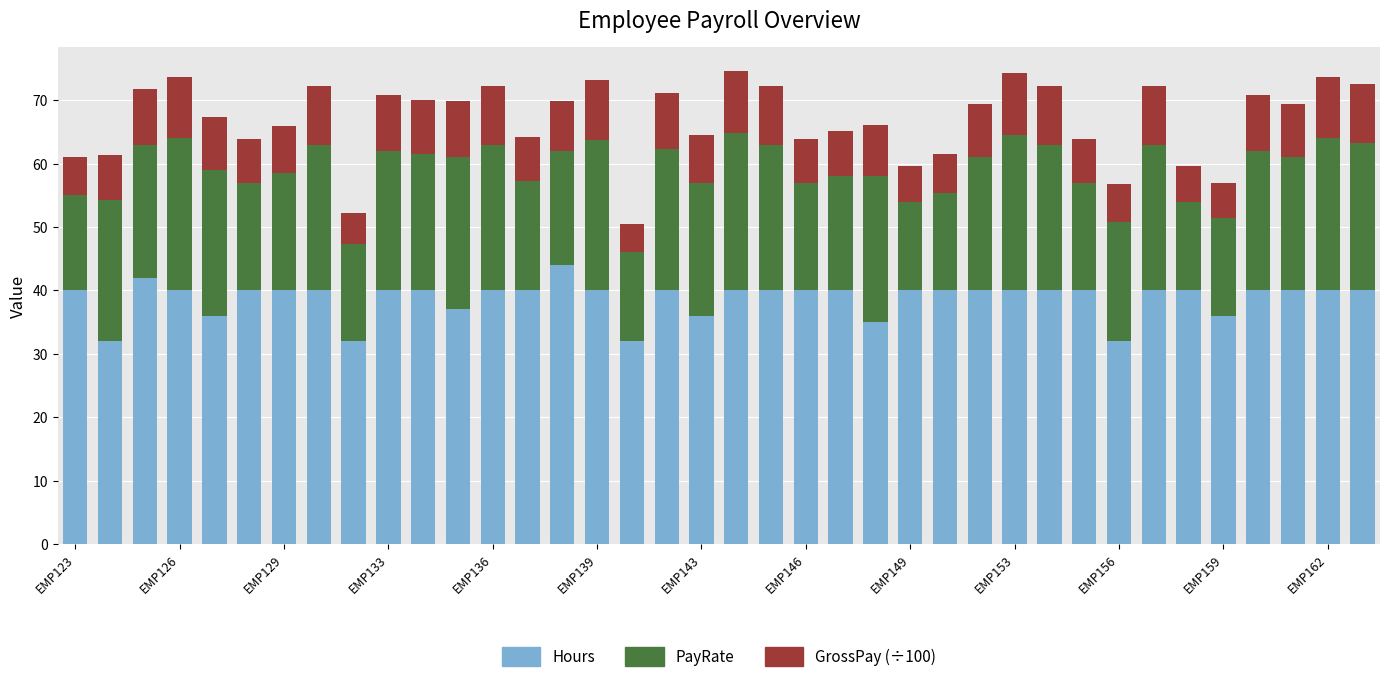

What is the maximum value for Hours?

44.0